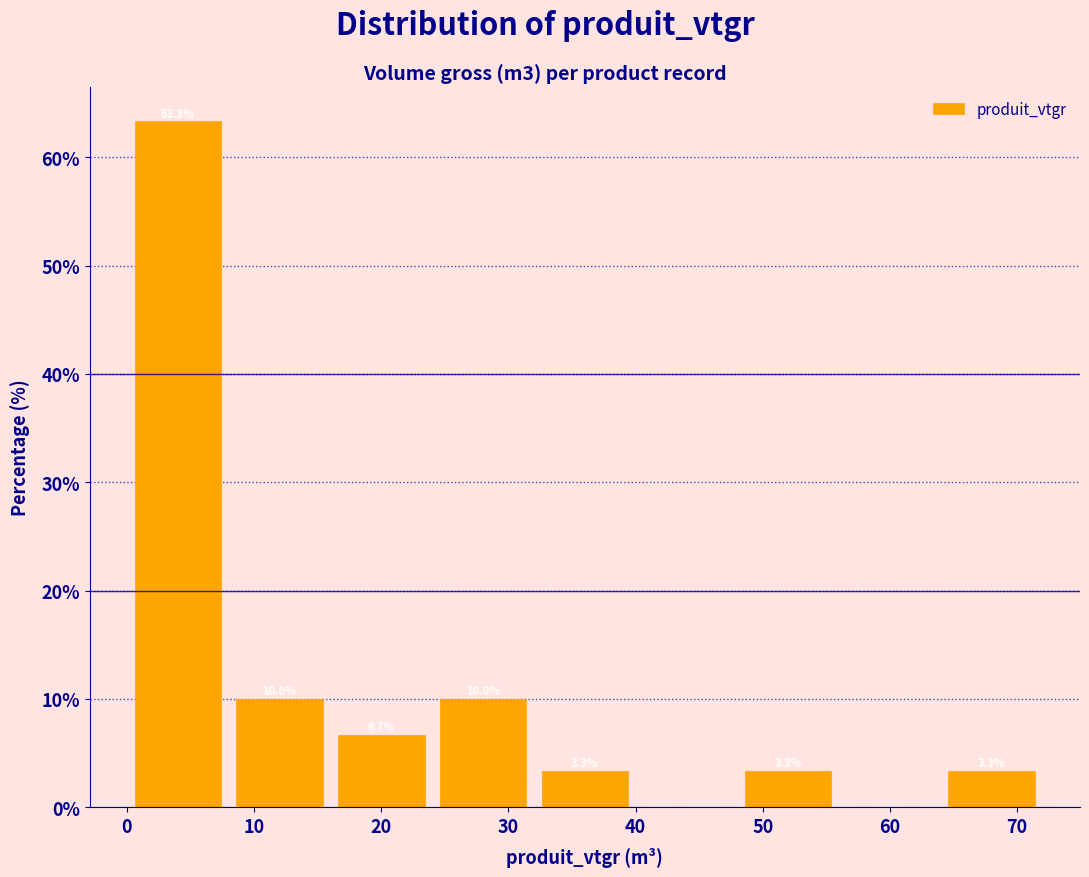

Over which range of the x-axis is the bar tallest?

0 to 8